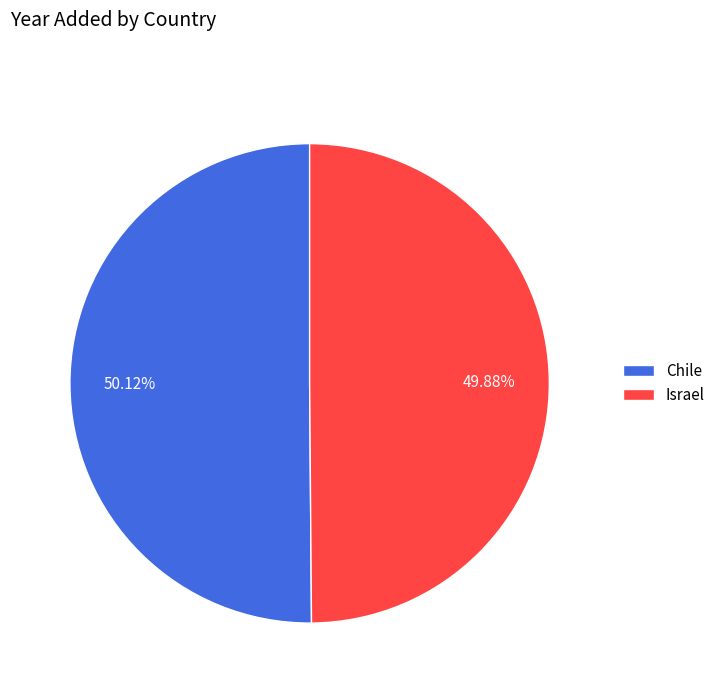

Is there a majority slice in this chart?

Yes